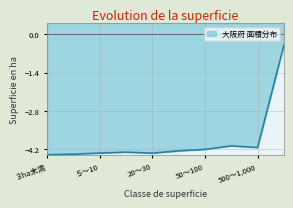

What is the value of the 3rd point from the left?

-4.3